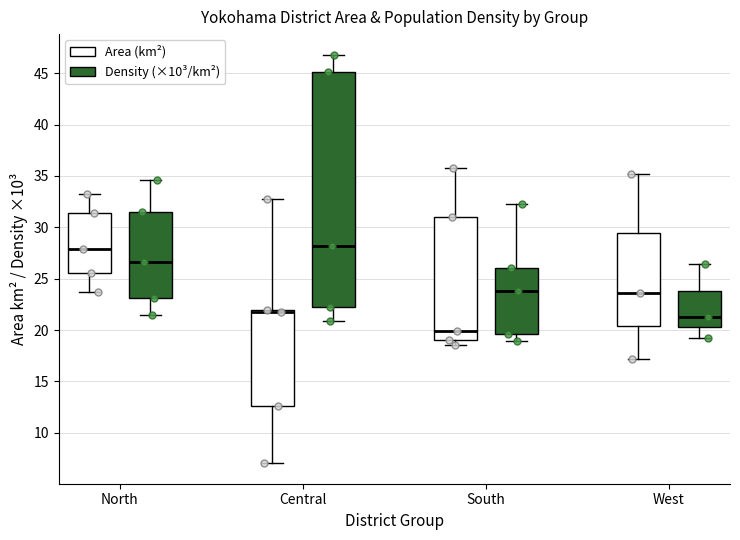

Where is the upper edge of the box for South (Area (km²)) on the y-axis? The values are not printed on the chart, so give them approximately, as read against the axis.

31.0